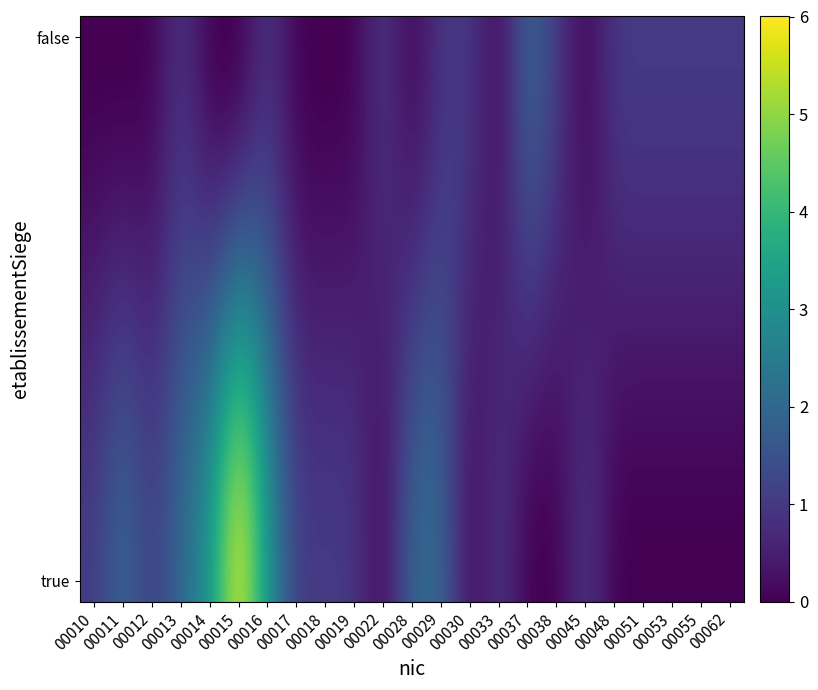

Between 00045 and 00053, which is larger?

00045